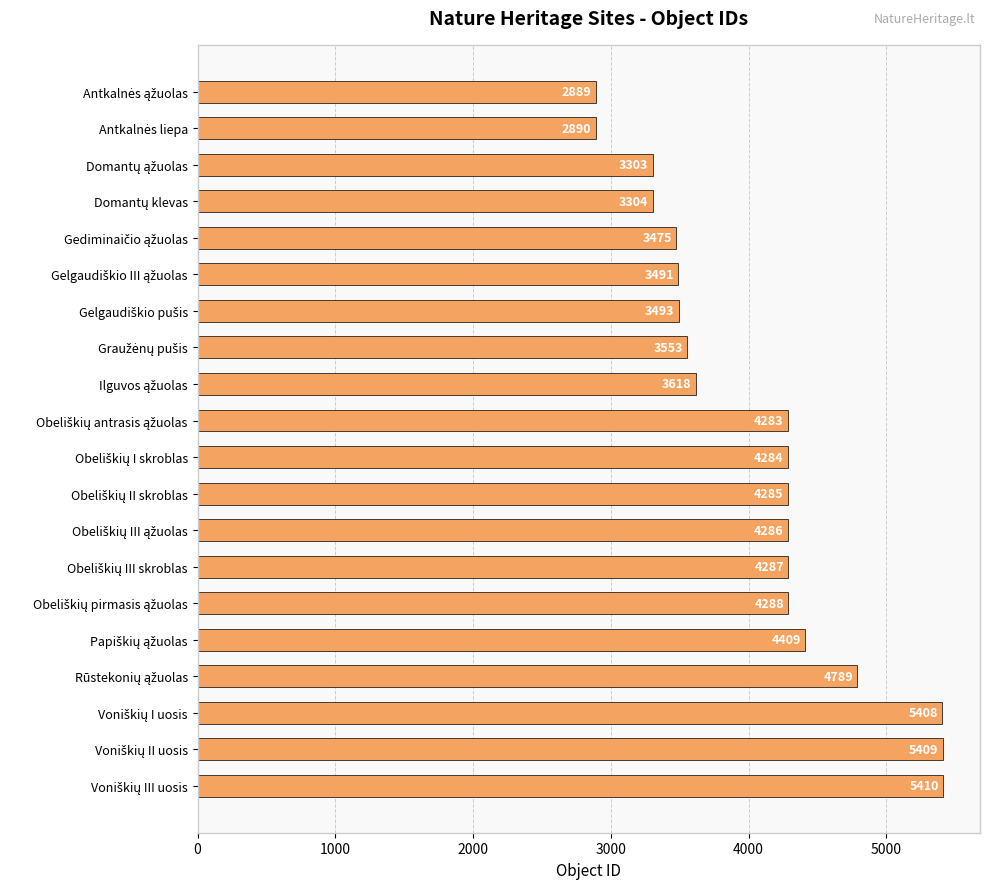

What is the difference between the second highest and second lowest values?

2519